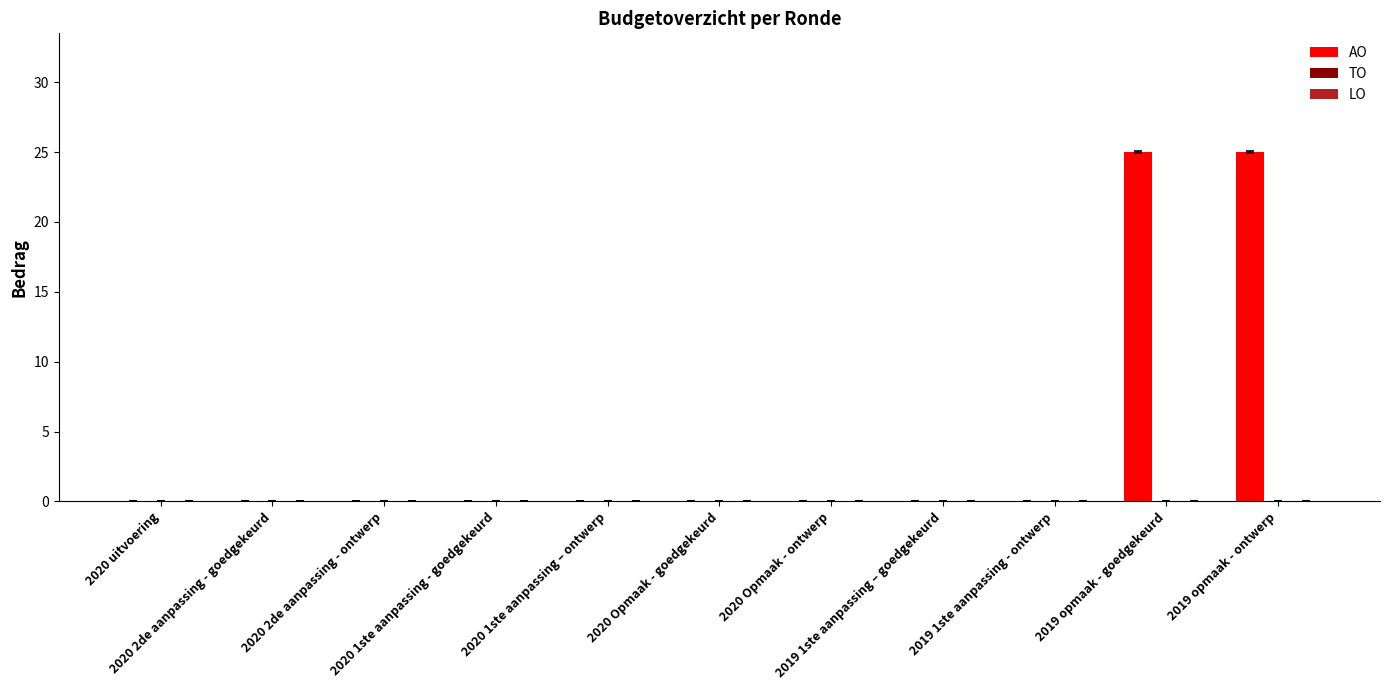

What is the maximum value shown in the chart?

25